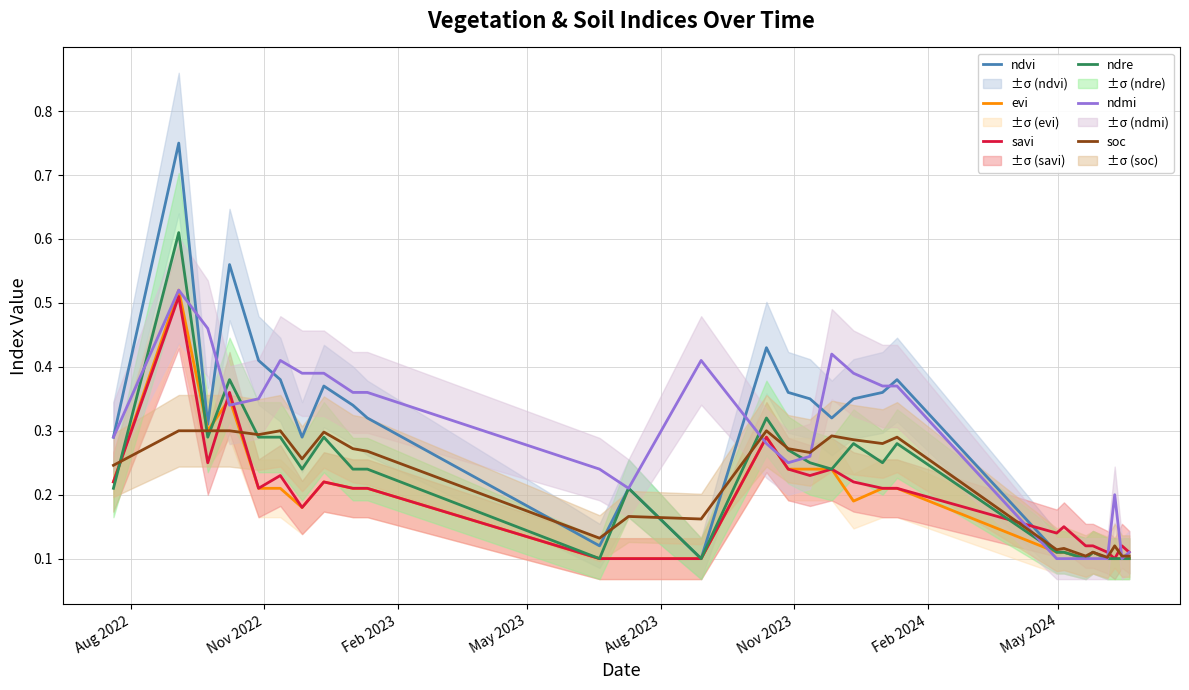

What are all the series names shown in the legend?

ndvi, evi, savi, ndre, ndmi, soc